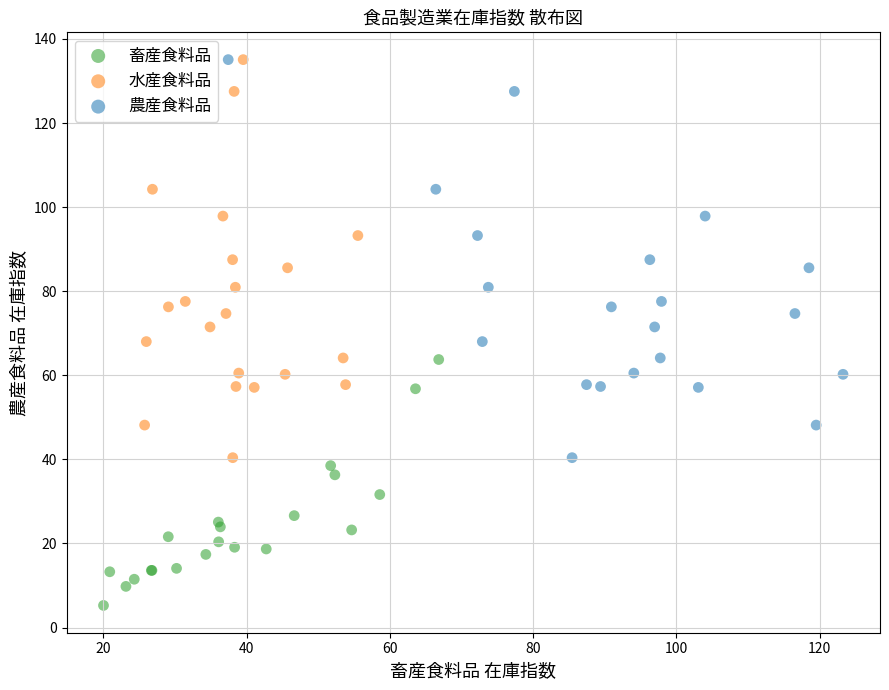

Which series reaches the minimum Y coordinate?

畜産食料品